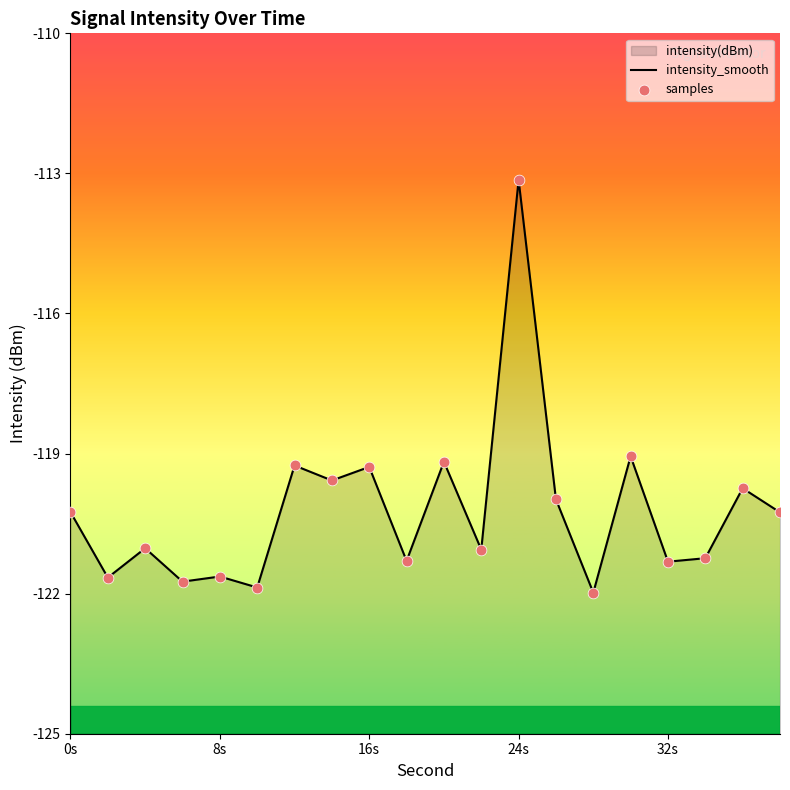

Which series reaches the minimum Y coordinate?

intensity_smooth